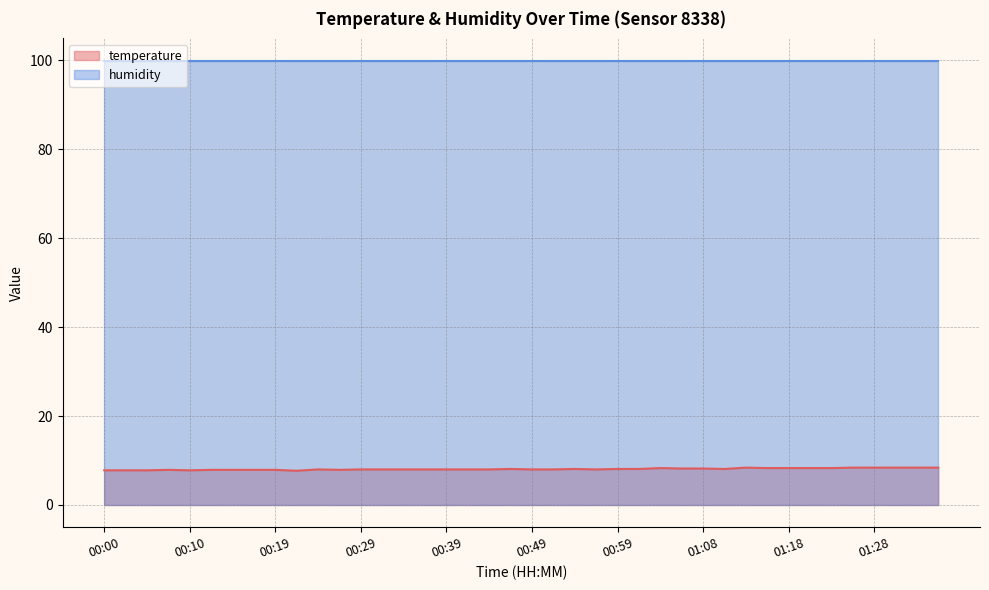

At which category does the chart reach its minimum across all series?

00:22